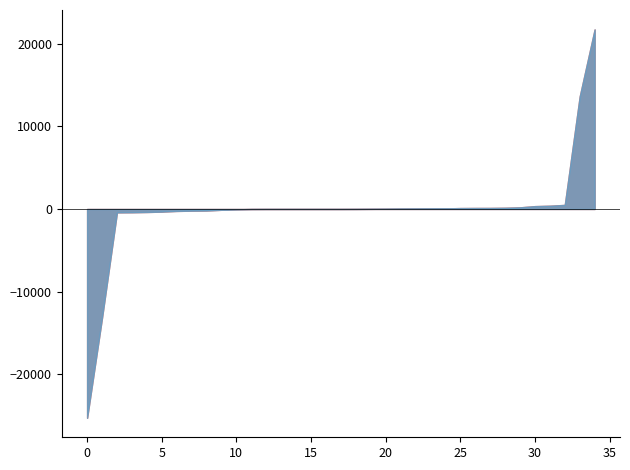

Which series has the largest range (max minus min)?

TVL